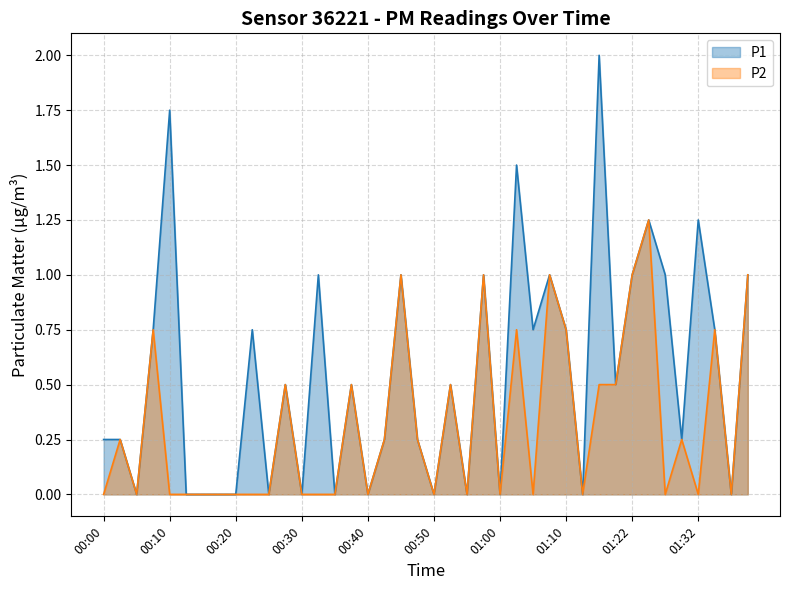

How many interior local valleys does the P1 series have?

13